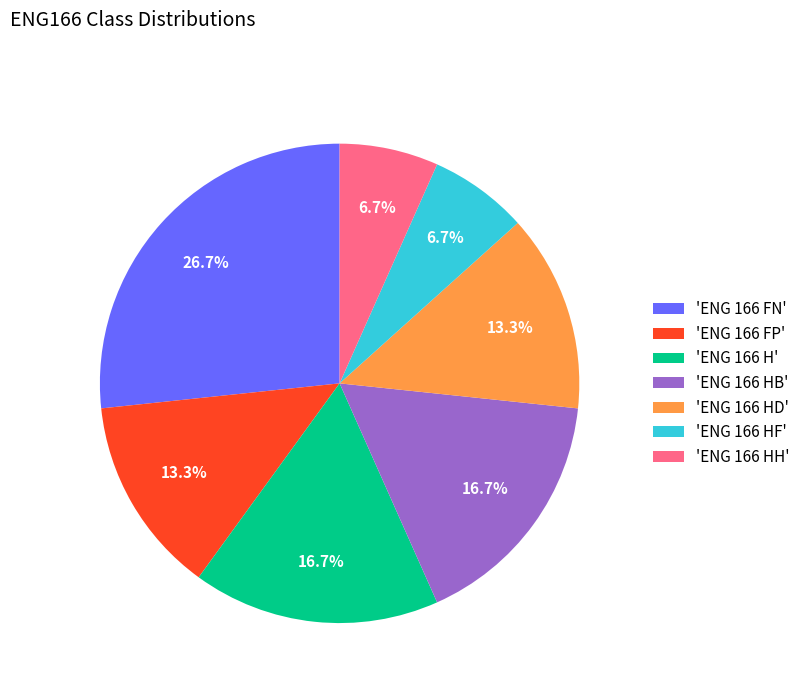

Between 'ENG 166 HF' and 'ENG 166 FP', which is larger?

'ENG 166 FP'